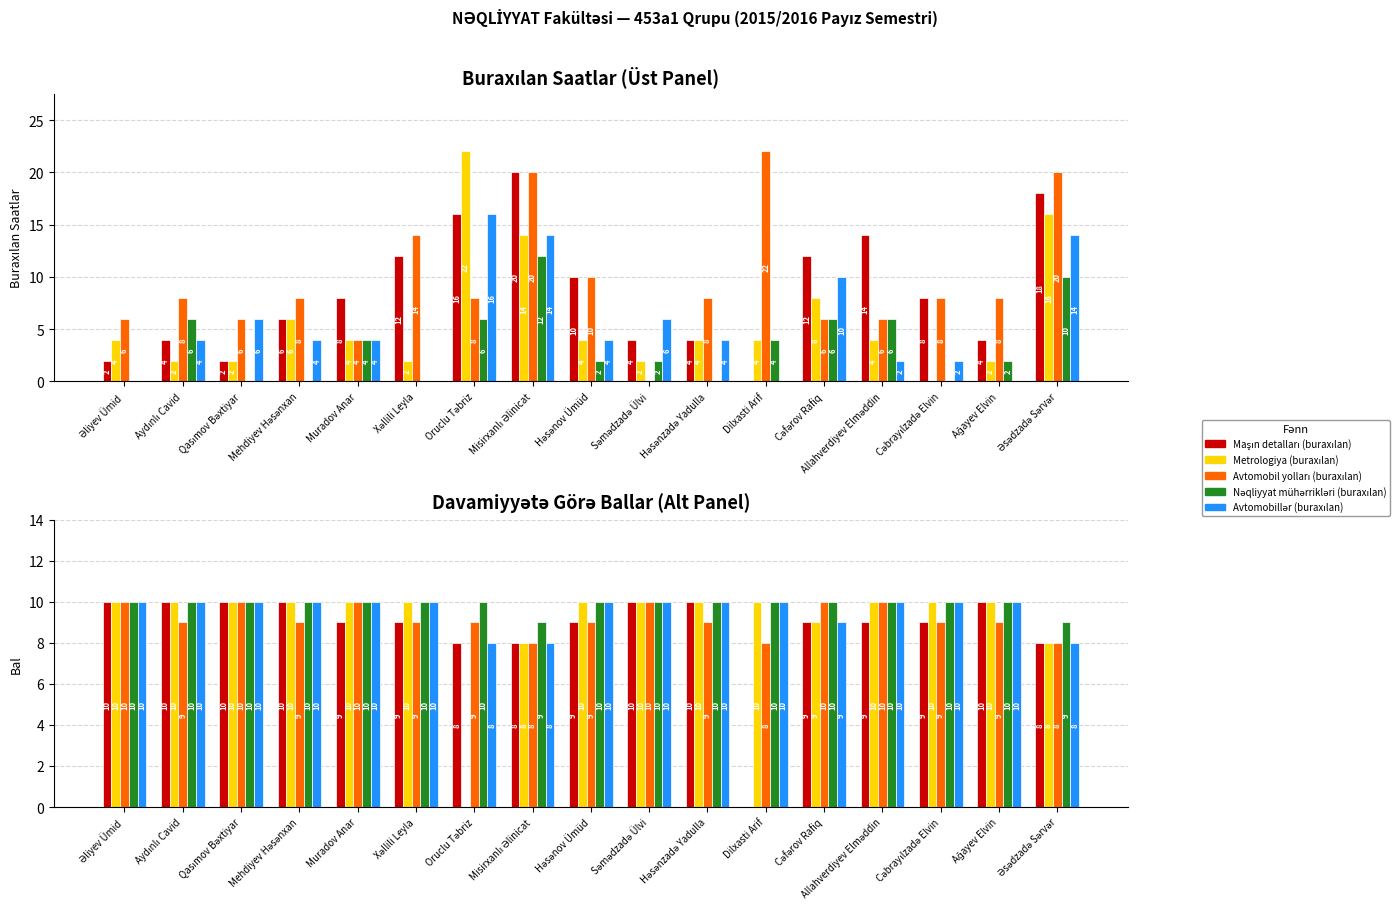

What is the label of the 4th bar from the left?

Mehdiyev Həsənxan